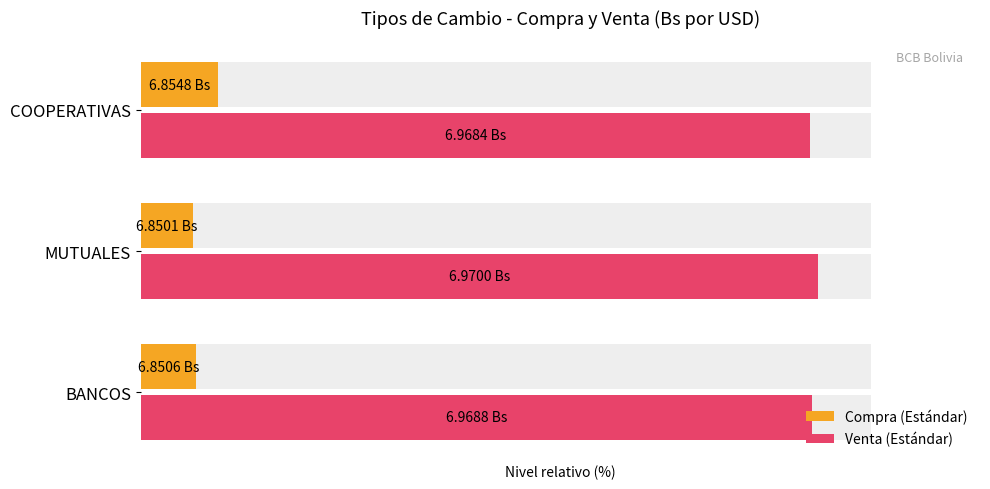

What is the value of the Compra (Estándar) bar at the 3rd from the left?

10.5